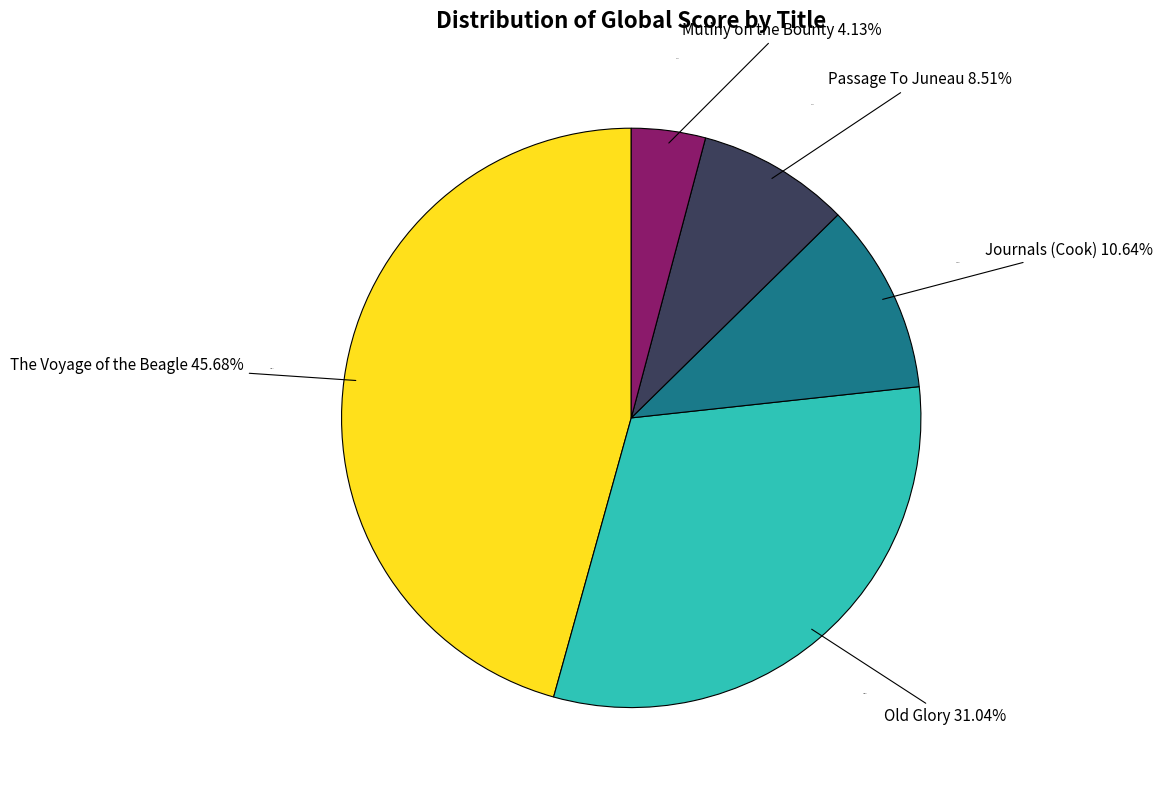

Which slice is the largest?

The Voyage of the Beagle